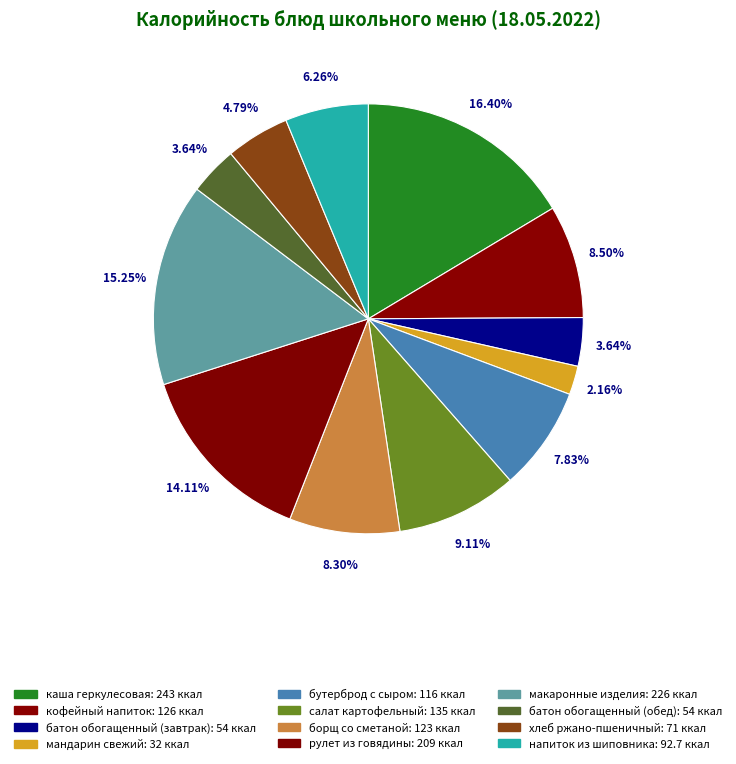

How many segments does this pie chart have?

12